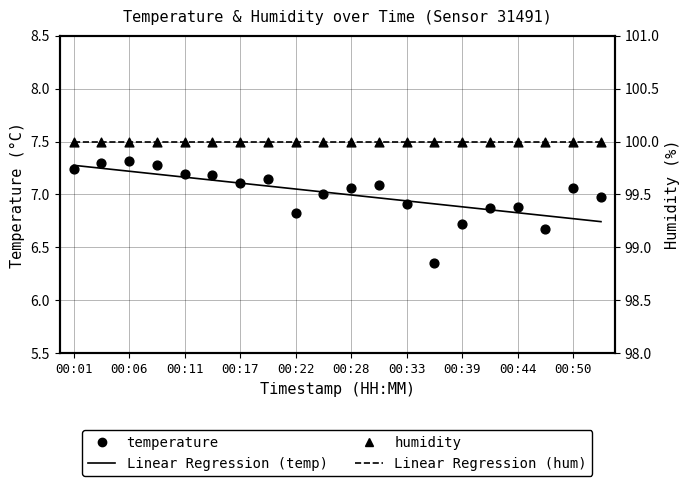

Which series contains the lowest Y value?

temperature